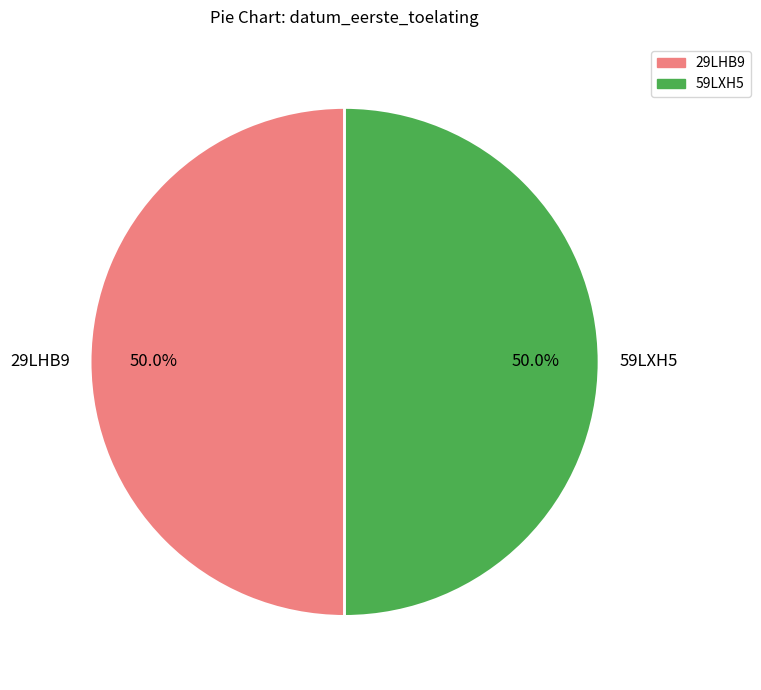

To the nearest percent, what is the average slice percentage?

50%